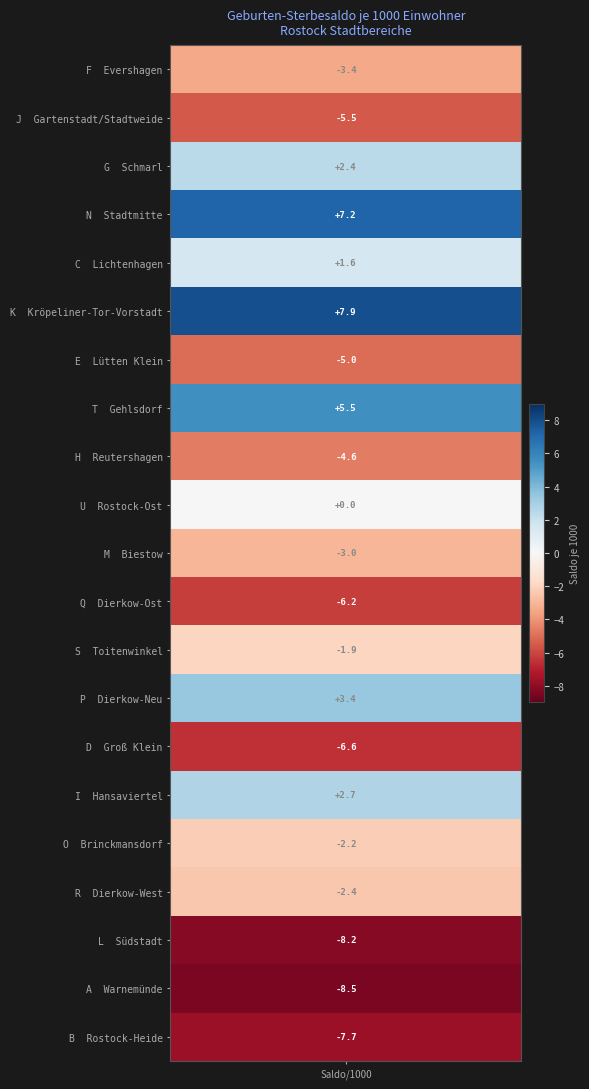

What is the difference between the values at Dierkow-Ost and Kröpeliner-Tor-Vorstadt?

14.1